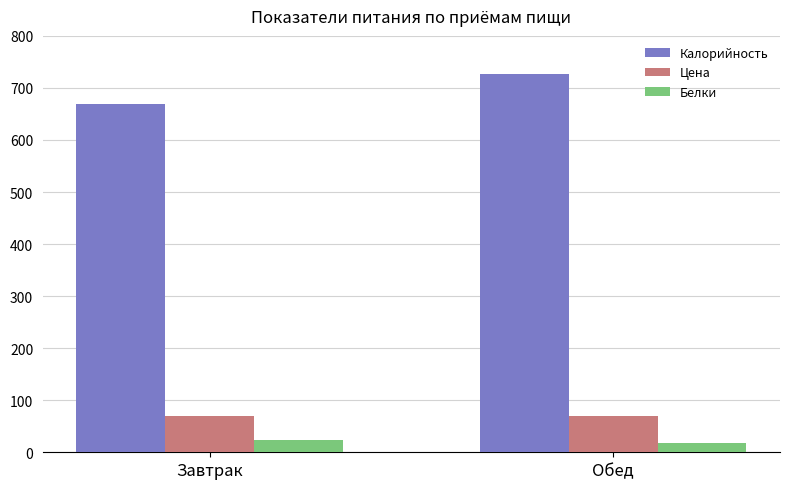

Reading left to right, what are all the values shown in this chart?

Калорийность: 669.9	727.3
Цена: 69.3	69.3
Белки: 24.5	18.4